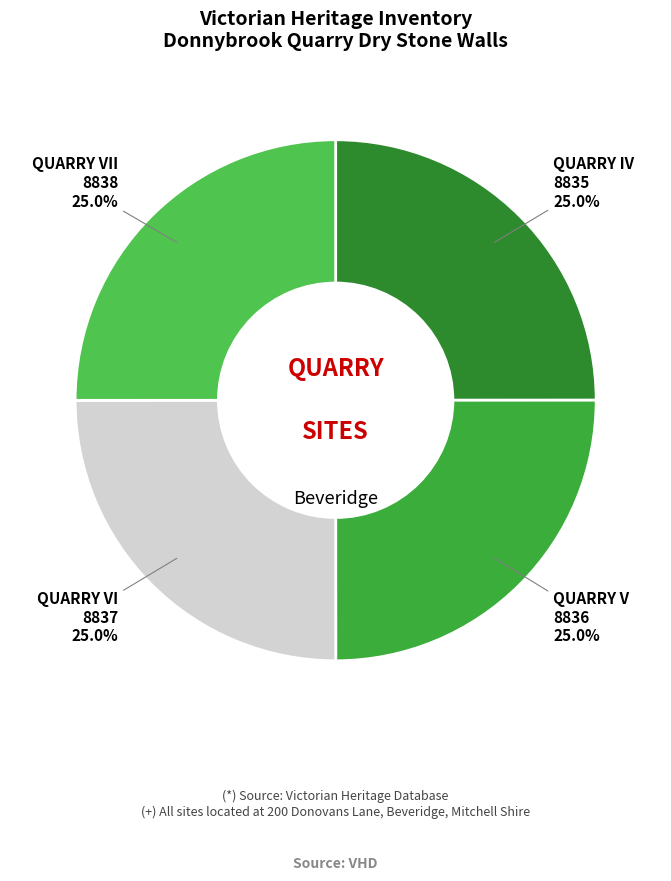

What is the ratio of the value at QUARRY VI 8837 to the value at QUARRY VII 8838?

1.0